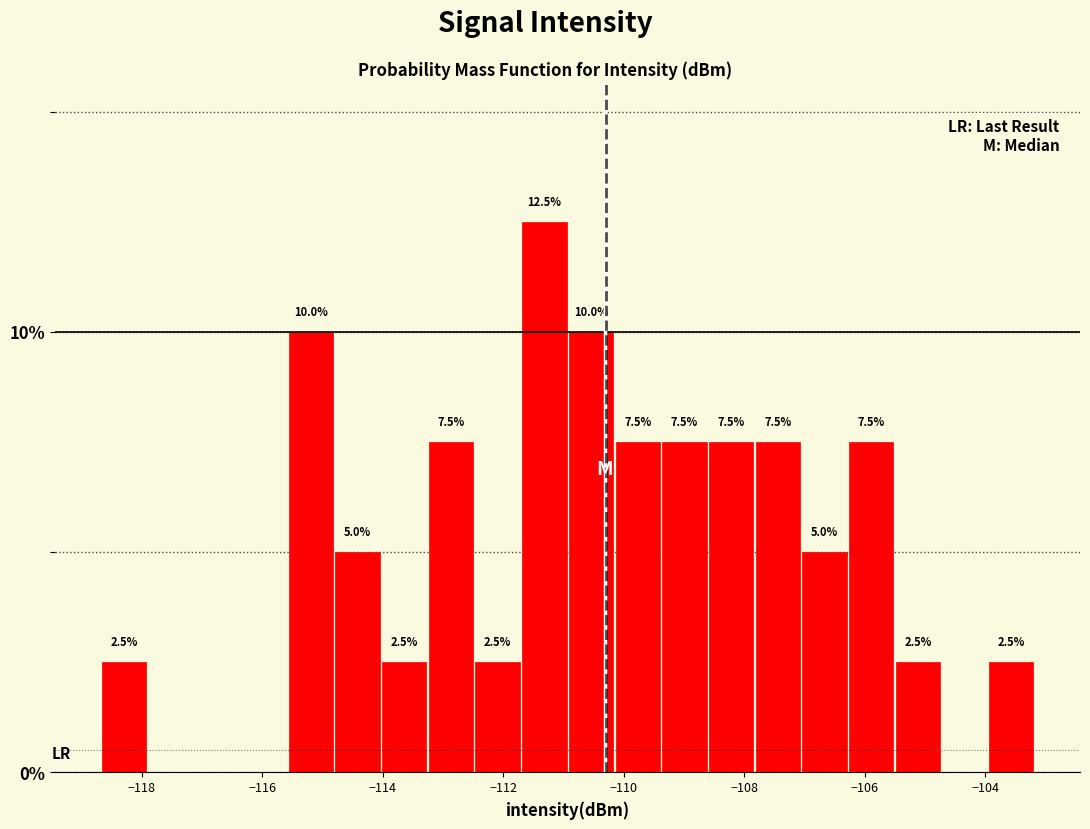

Read against the x-axis, roughly where is the centre of the tallest bar?

-111.4